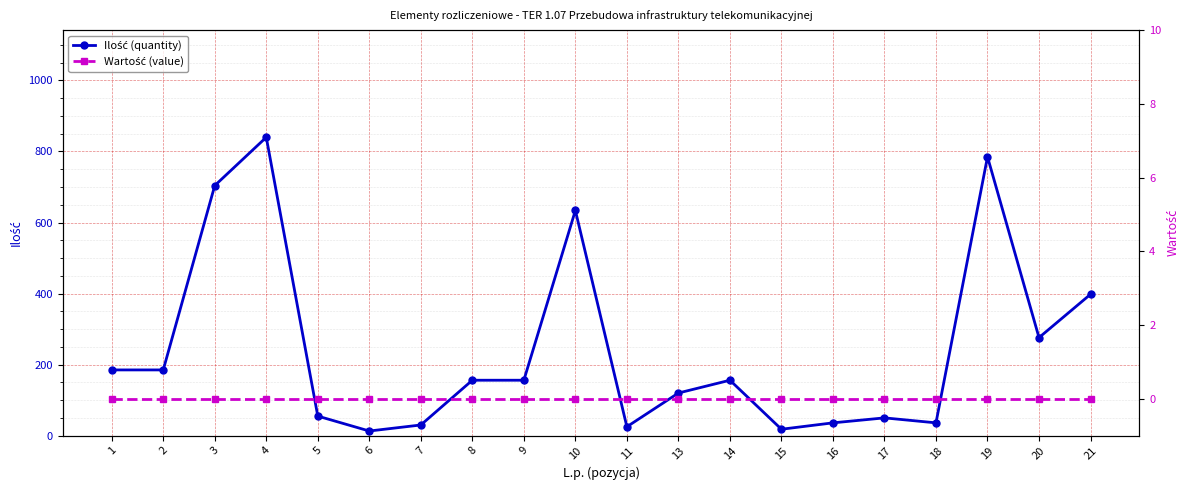

True or false: Ilość (quantity) and Wartość (value) intersect in this chart.

False